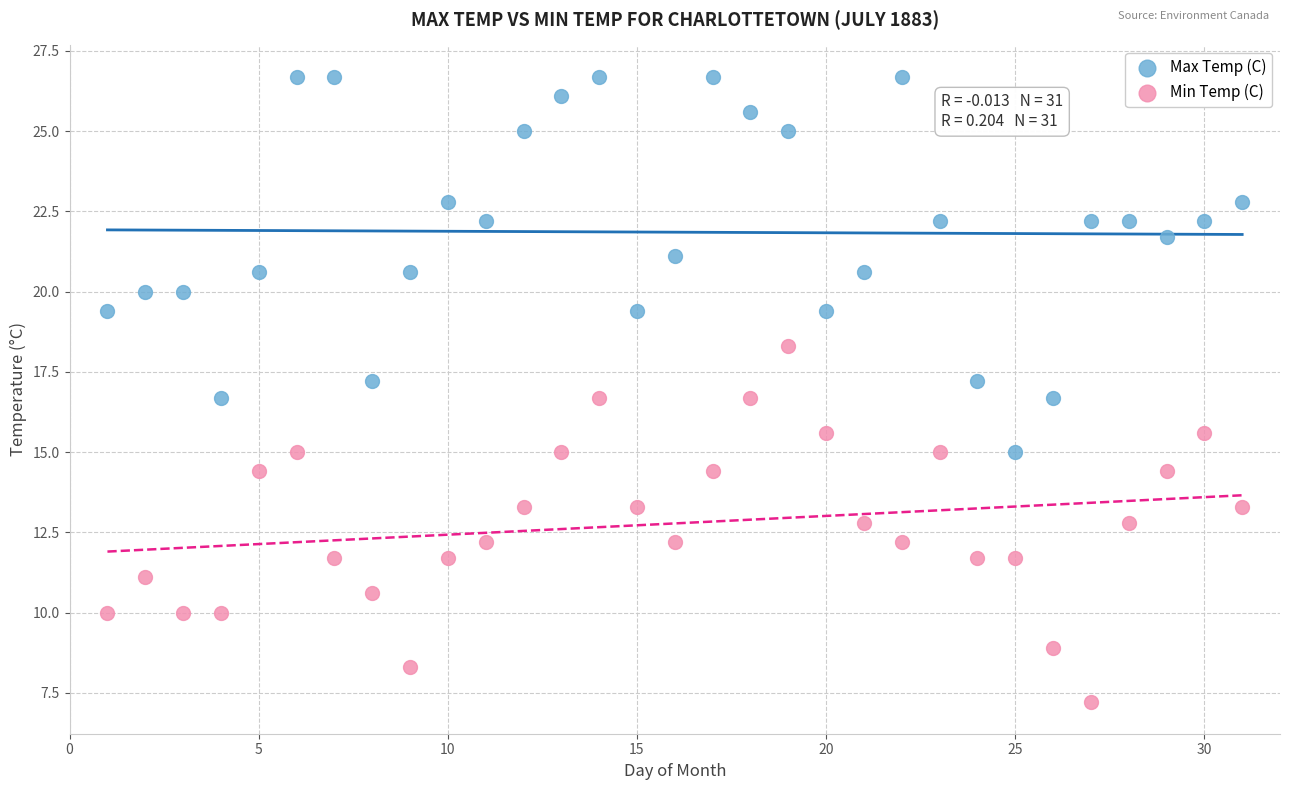

Across all data points, what is the range of Y values (max minus min)?

19.5